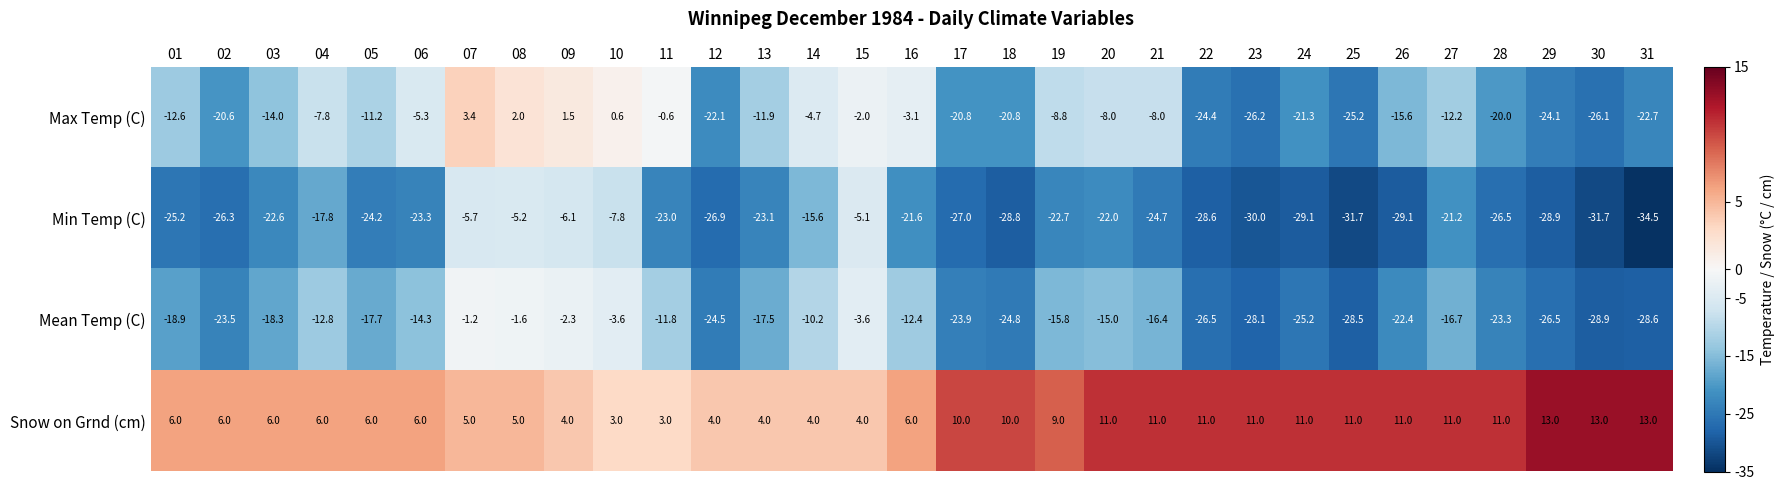

True or false: Snow on Grnd (cm) has a value of 6.0 at 02.

True